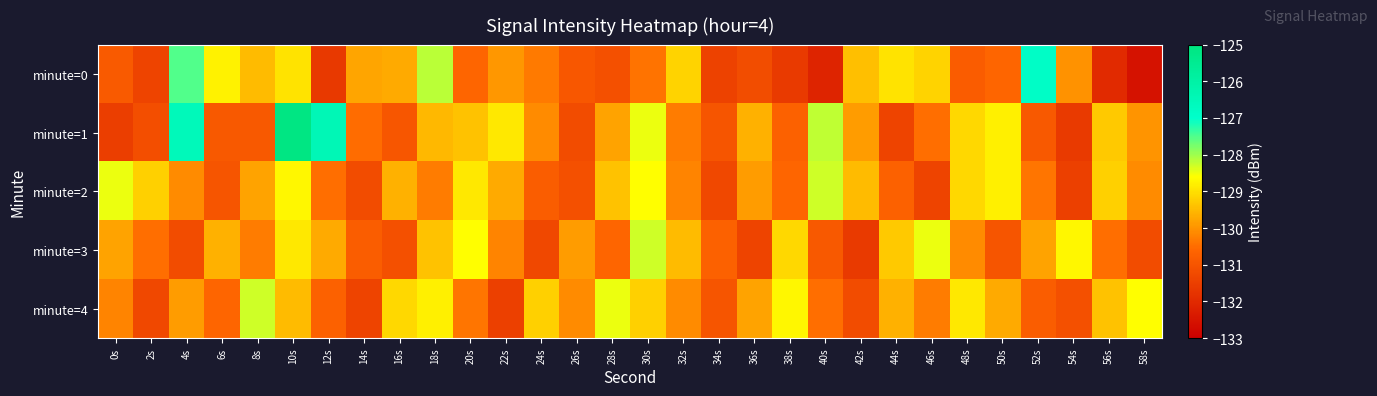

Which has a higher value, 38s or 0s?

0s